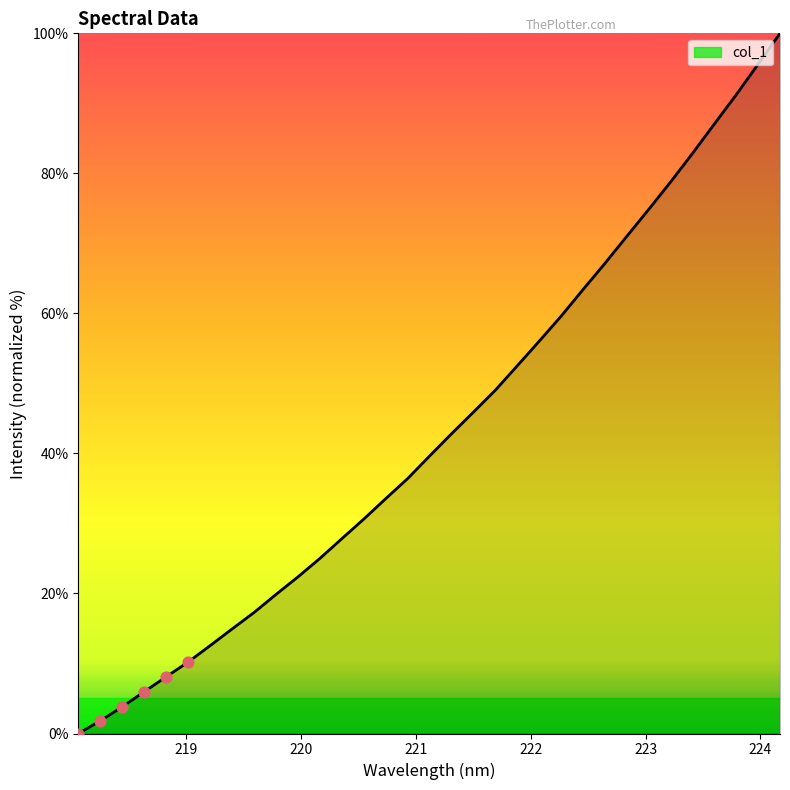

What is the greatest value displayed?

100.0